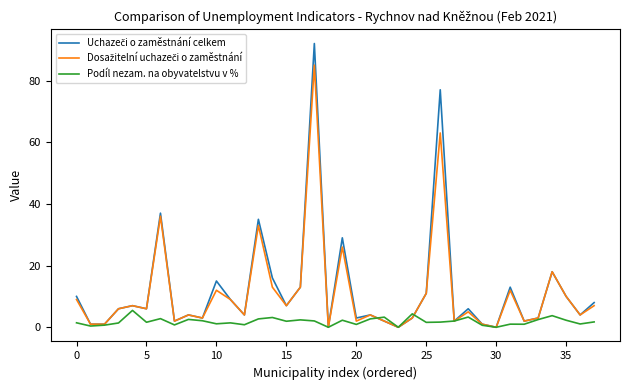

What is the highest value of the Podíl nezam. na obyvatelstvu v % series?

5.5